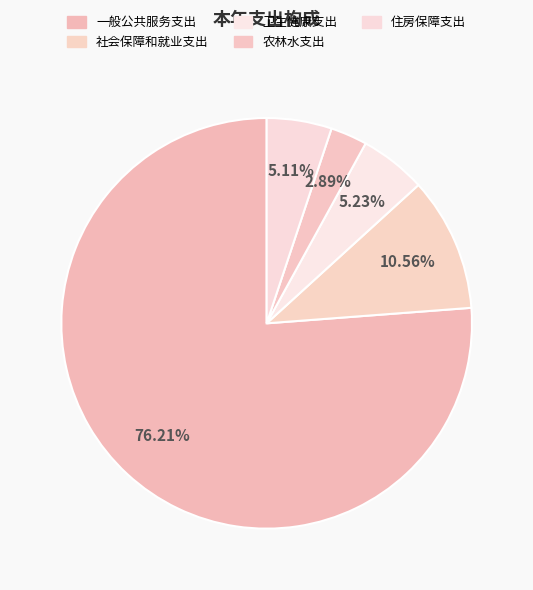

Which slice is the smallest?

农林水支出